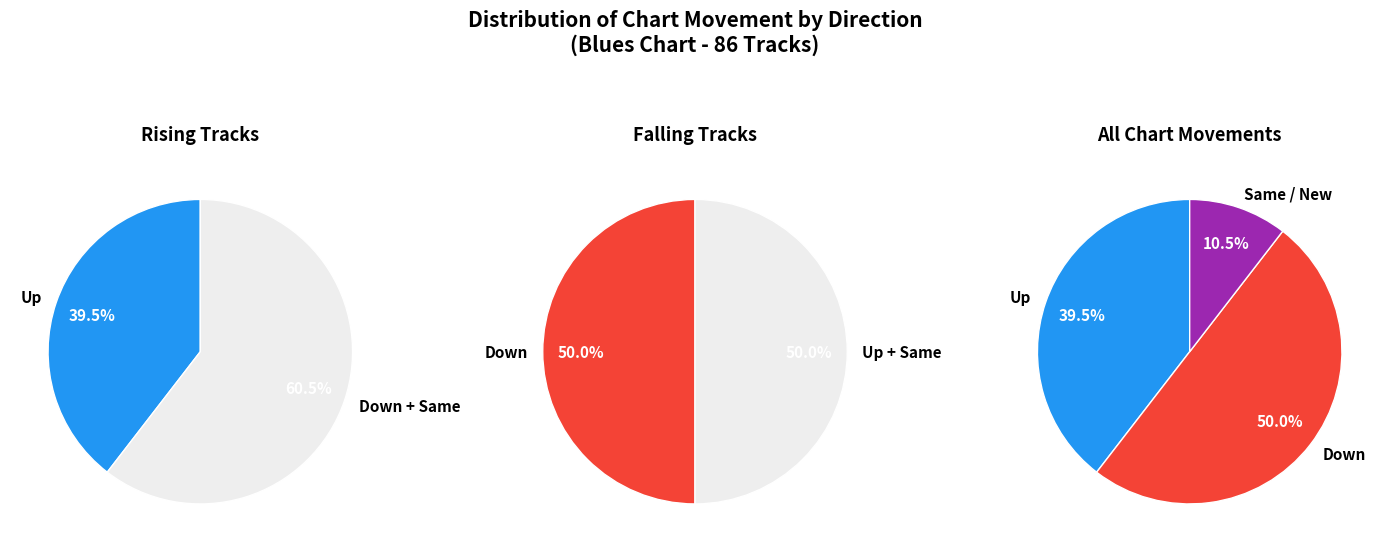

Which slice is the largest?

down